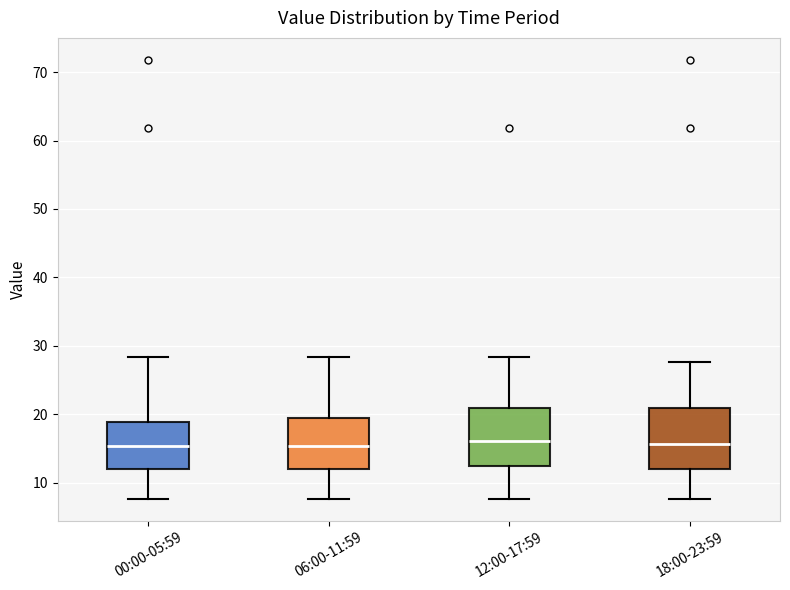

Where is the upper edge of the box for 12:00-17:59 on the y-axis? The values are not printed on the chart, so give them approximately, as read against the axis.

21